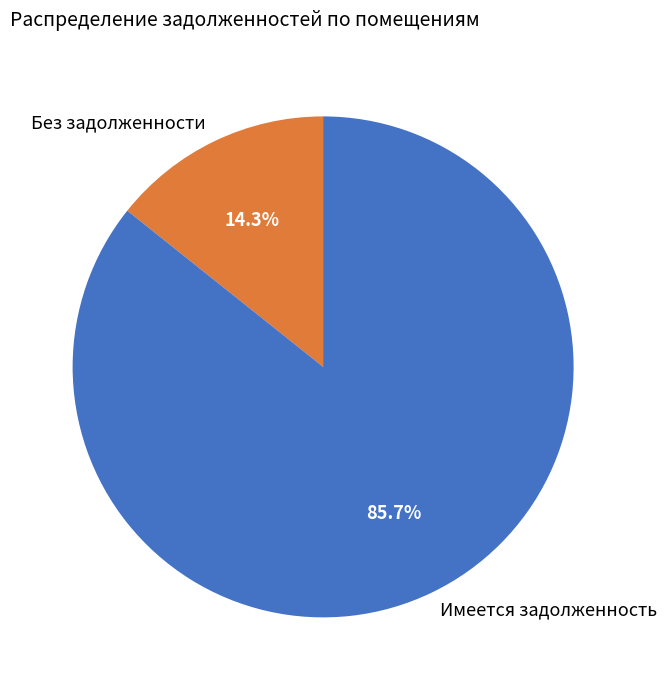

What percentage do Имеется задолженность and Без задолженности together represent?

100.0%